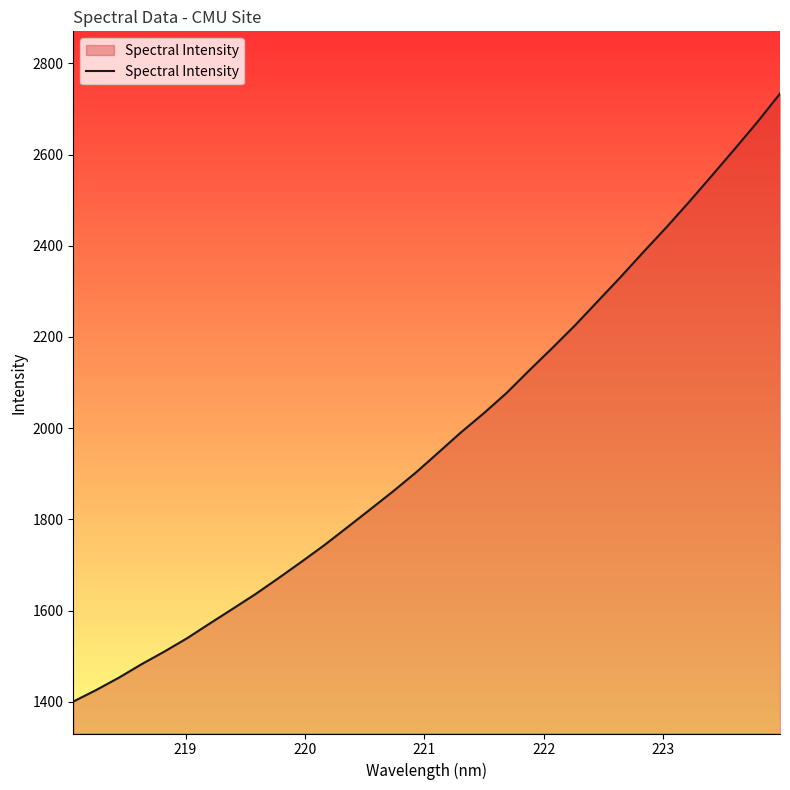

Reading left to right, what are all the values shown in this chart?

1400.3	1425.6	1452.8	1482.5	1510.2	1539.7	1572.2	1604.2	1636.6	1671.3	1706.8	1743.3	1782.1	1821.2	1860.7	1901.9	1946.2	1990.9	2032.8	2077.3	2127.1	2175.6	2225.4	2278.3	2331.3	2386.1	2439.7	2495.6	2553.3	2611.6	2670.9	2733.4